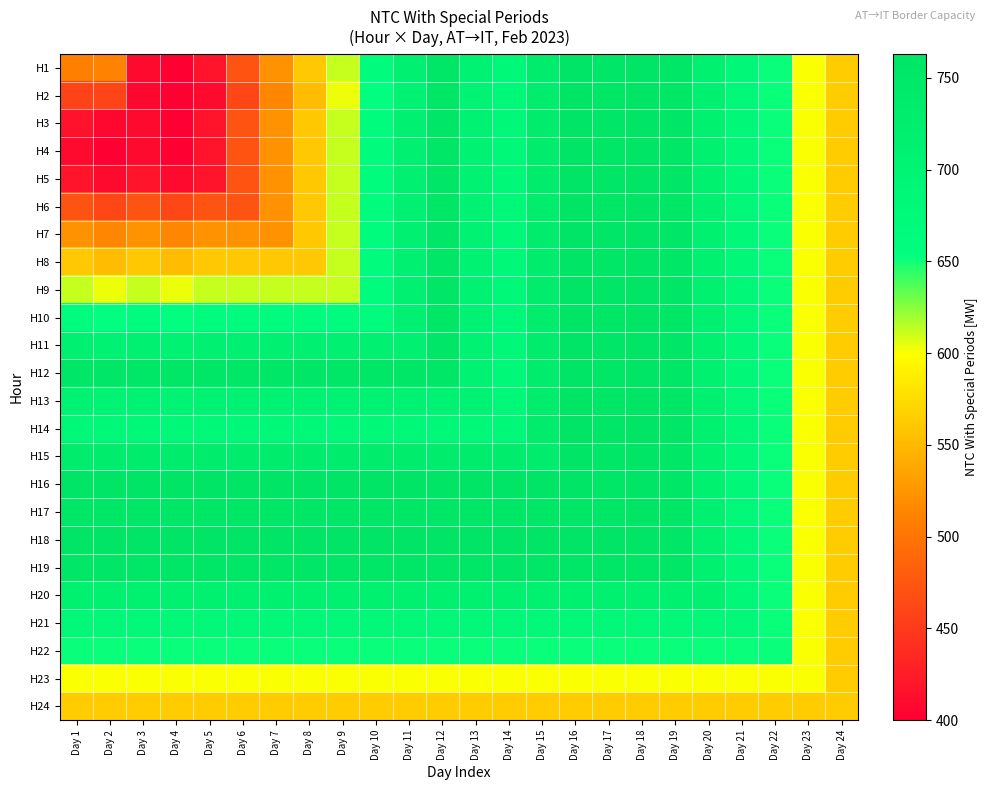

At which category is the sum across all series the highest?

Day 18